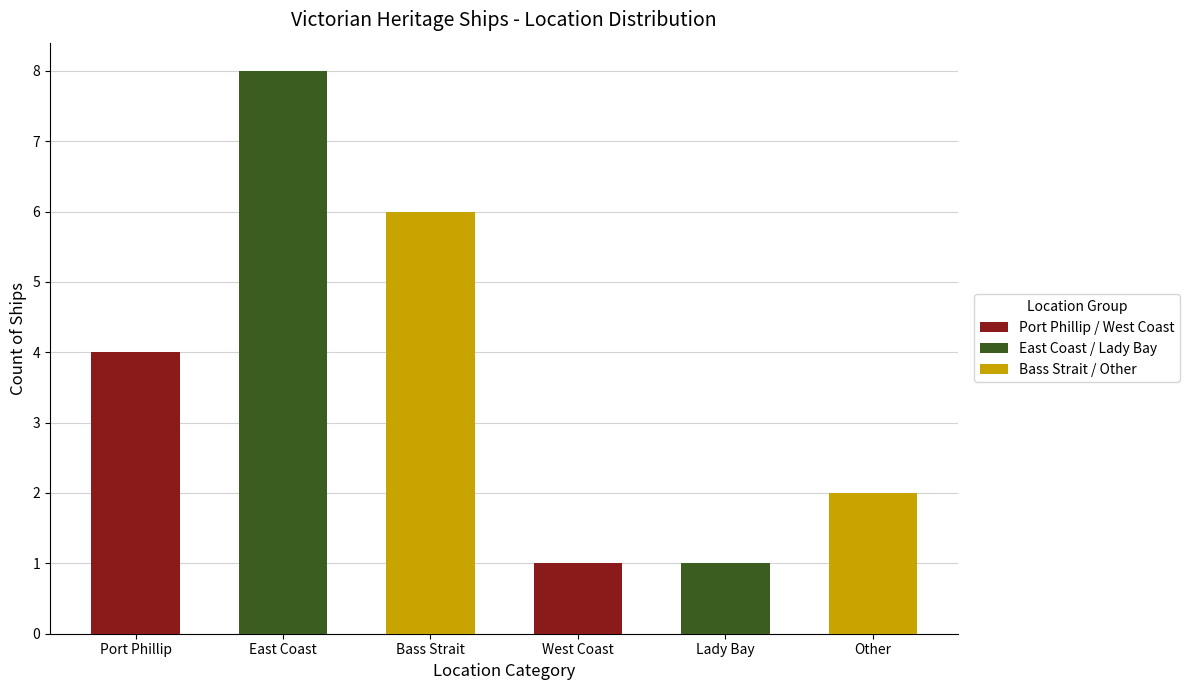

Are the bars grouped side by side (vs. stacked)?

No